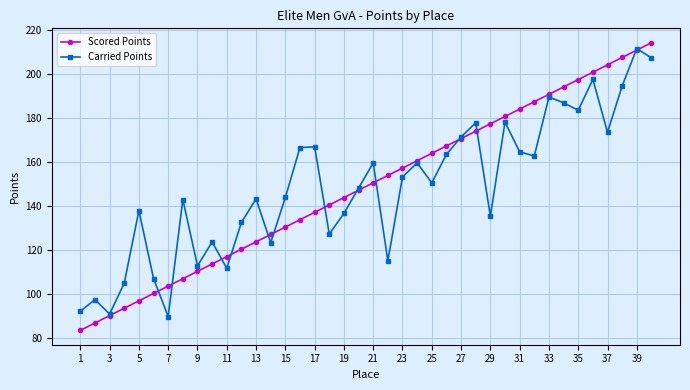

What is the value of the Scored Points point at the 4th from the left?

93.5